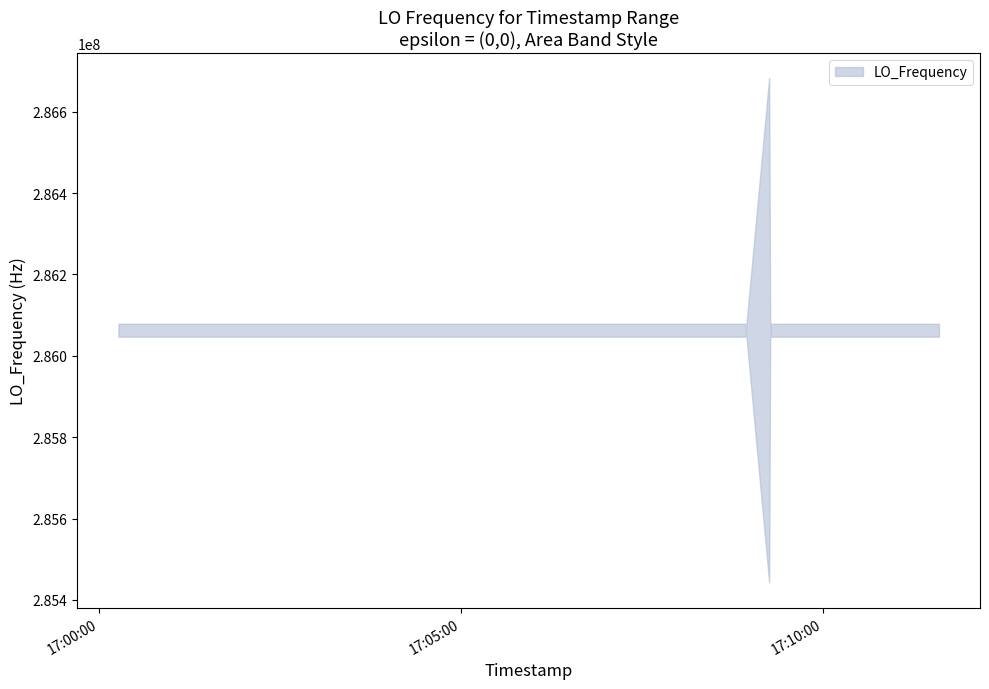

Reading right to left, what are all the values shown in this chart?

39=286046997.9	38=286046996.9	37=286046996.9	36=286046995.6	35=286046997.4	34=286046997.3	33=286046996.9	32=286046999.1	31=286046995.3	30=286682700.8	29=286046997.4	28=286046999.4	27=286046997.0	26=286046996.5	25=286046999.1	24=286046999.1	23=286046998.0	22=286046996.7	21=286046996.5	20=286046997.6	19=286046993.8	18=286046995.9	17=286046995.9	16=286046995.7	15=286046995.4	14=286046997.6	13=286046997.5	12=286046996.8	11=286046997.1	10=286046996.8	9=286046997.0	8=286046997.7	7=286046995.2	6=286046995.4	5=286046995.4	4=286046995.2	3=286046995.3	2=286046997.6	1=286046996.8	0=286046996.5